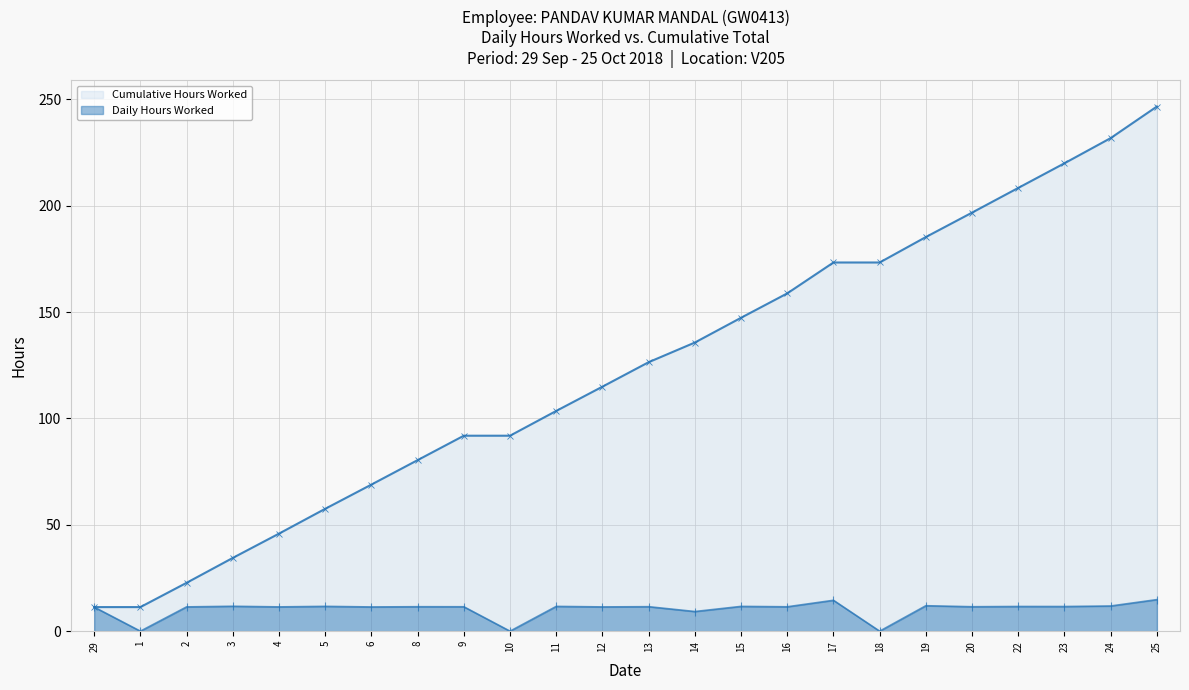

Reading left to right, list all the values displayed in this chart.

Cumulative Hours Worked: 11.3	11.3	22.7	34.5	45.9	57.5	68.9	80.4	91.9	91.9	103.6	115.0	126.5	135.7	147.4	158.8	173.4	173.4	185.3	196.8	208.4	220.0	231.9	246.7
Daily Hours Worked: 11.3	0.0	11.4	11.7	11.4	11.7	11.4	11.5	11.5	0.0	11.7	11.4	11.5	9.2	11.7	11.5	14.5	0.0	12.0	11.5	11.6	11.6	11.8	14.8